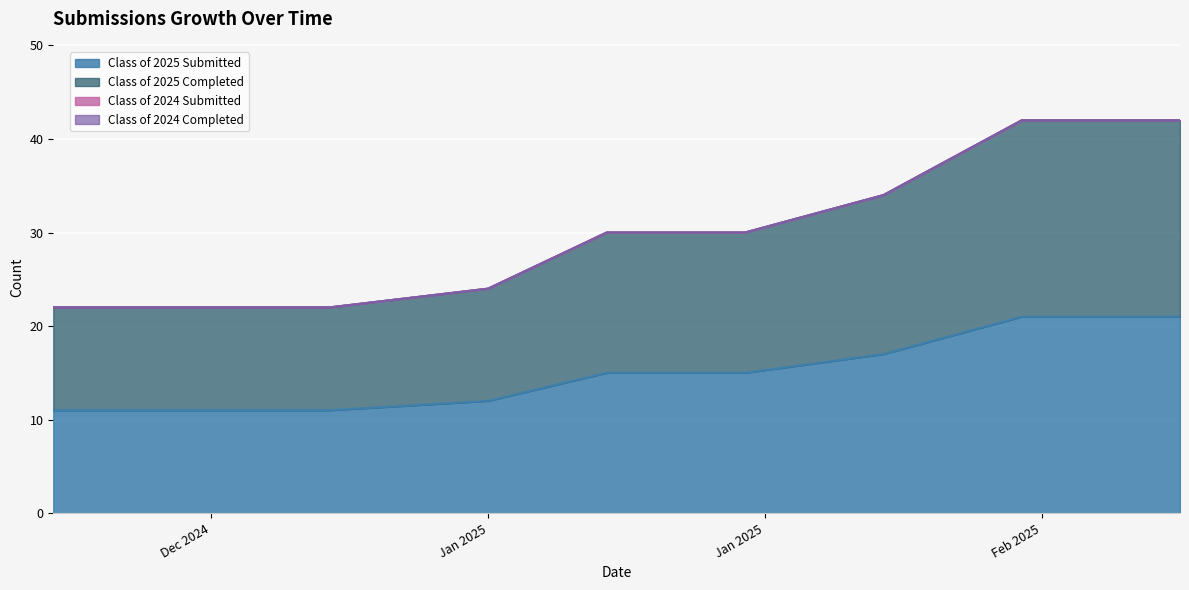

Between 01/06/2025 and 01/27/2025, which series saw the biggest shift?

Class of 2025 Completed